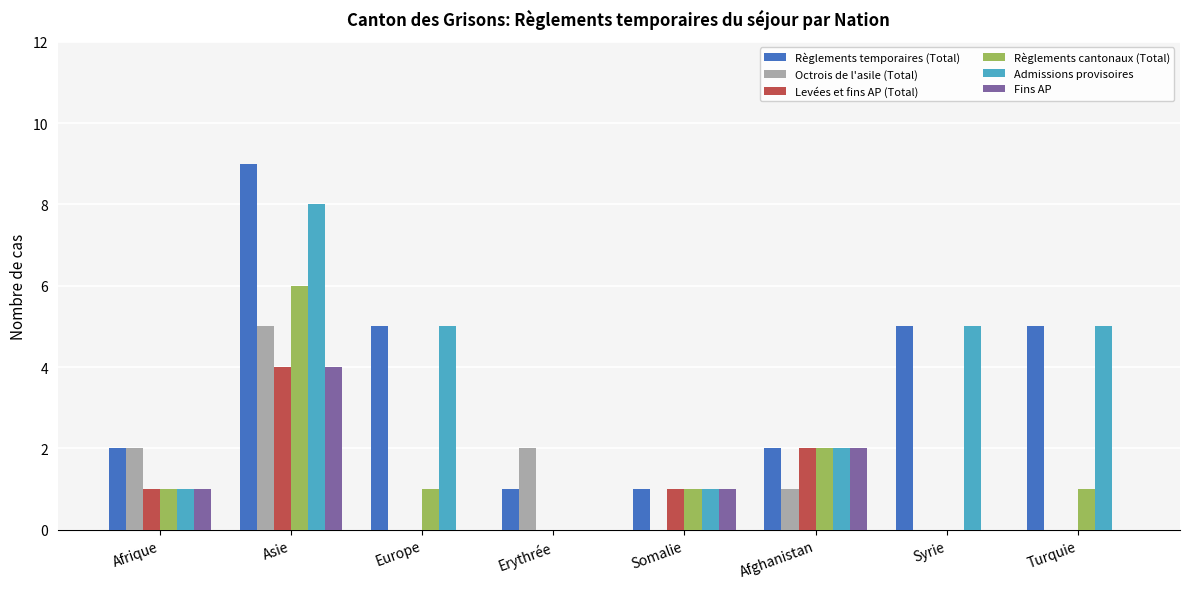

Which series changed the most between Europe and Syrie?

Règlements cantonaux (Total)